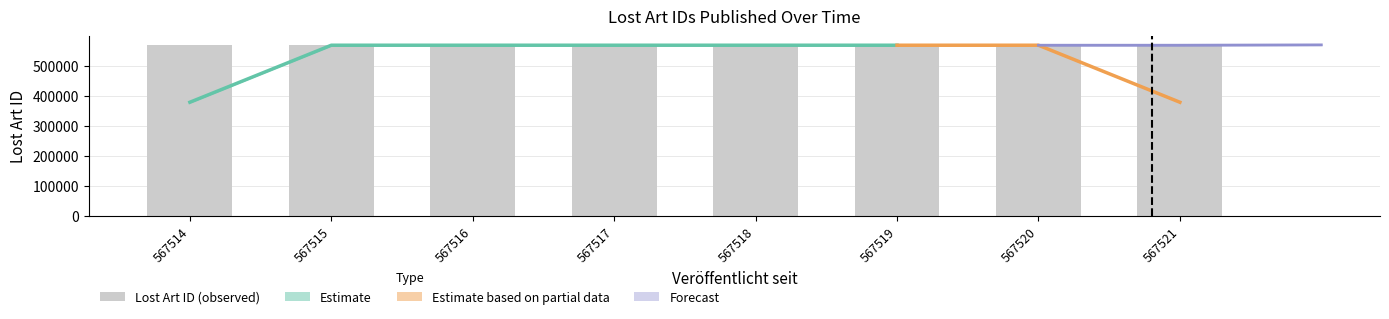

What is the ratio of the value at 567519 to the value at 567521?

1.0